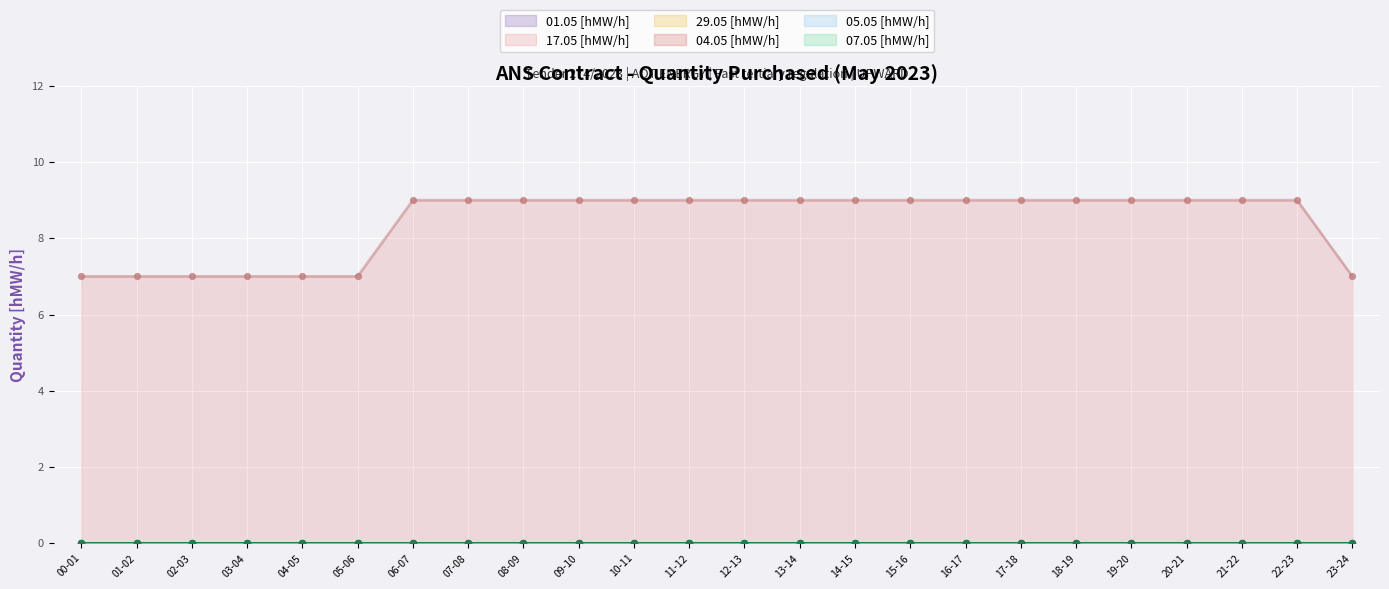

Which series has the largest total across all categories?

17.05 [hMW/h]